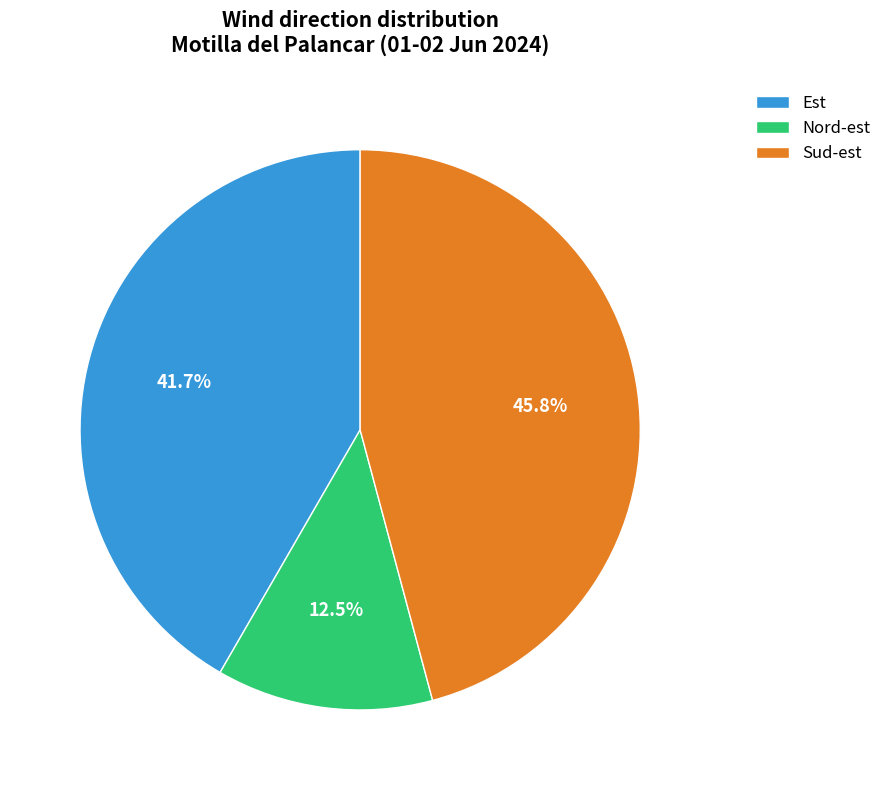

To the nearest percent, what is the difference between the Nord-est and Est slice percentages?

29%